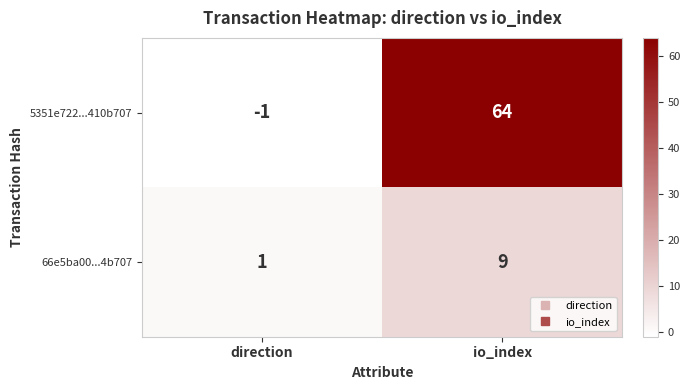

What is the approximate value of 66e5ba00...4b707 at io_index?

9